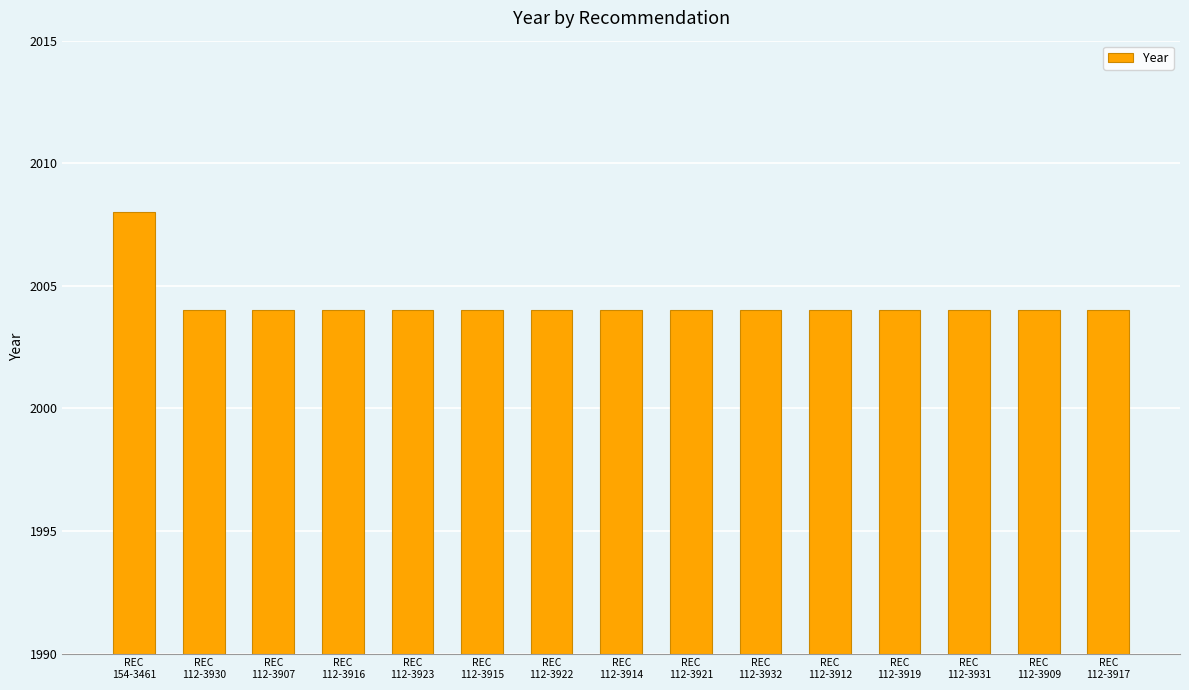

What is the average value?

2004